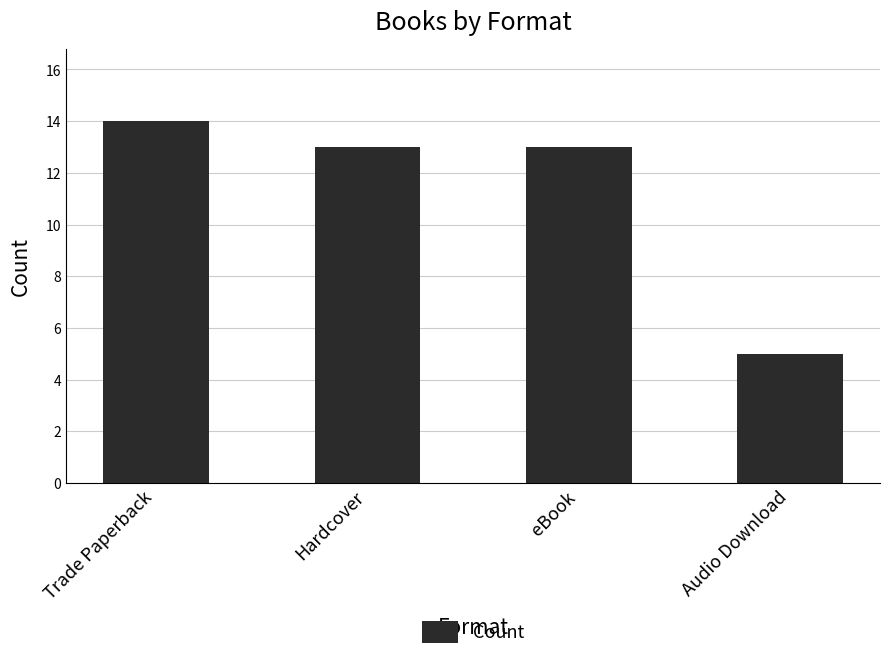

What is the value of the 4th bar from the left?

5